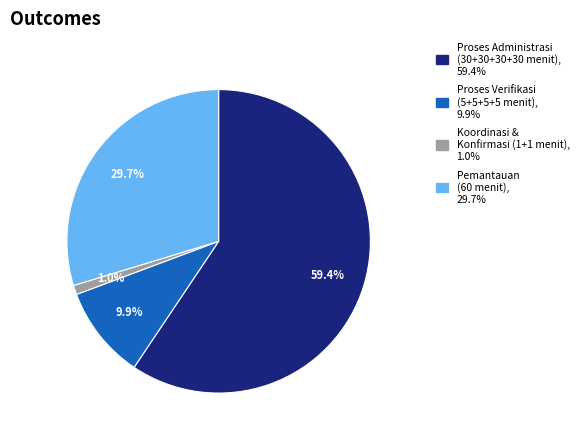

Is there any slice that represents more than half of the pie?

Yes